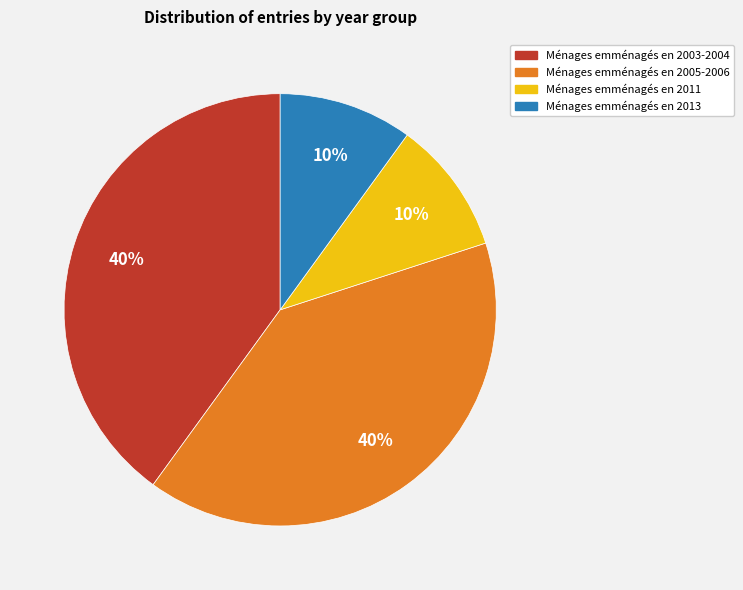

Does any single category account for the majority?

No